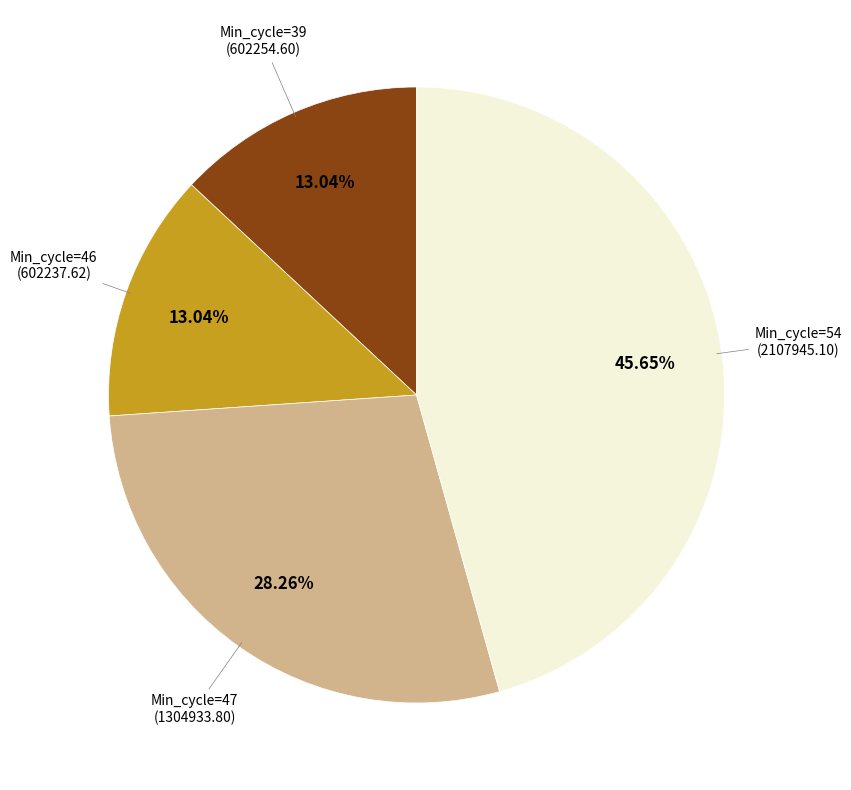

Does any single category account for the majority?

No